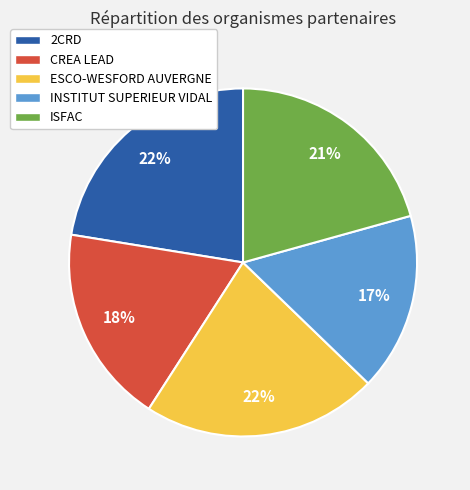

To the nearest percent, what is the average slice percentage?

20%